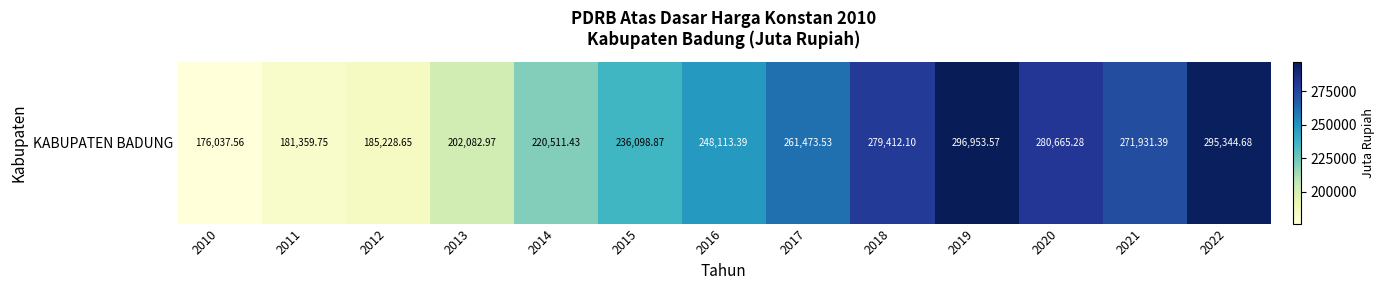

List the labels in order of value, largest first.

2019, 2022, 2020, 2018, 2021, 2017, 2016, 2015, 2014, 2013, 2012, 2011, 2010